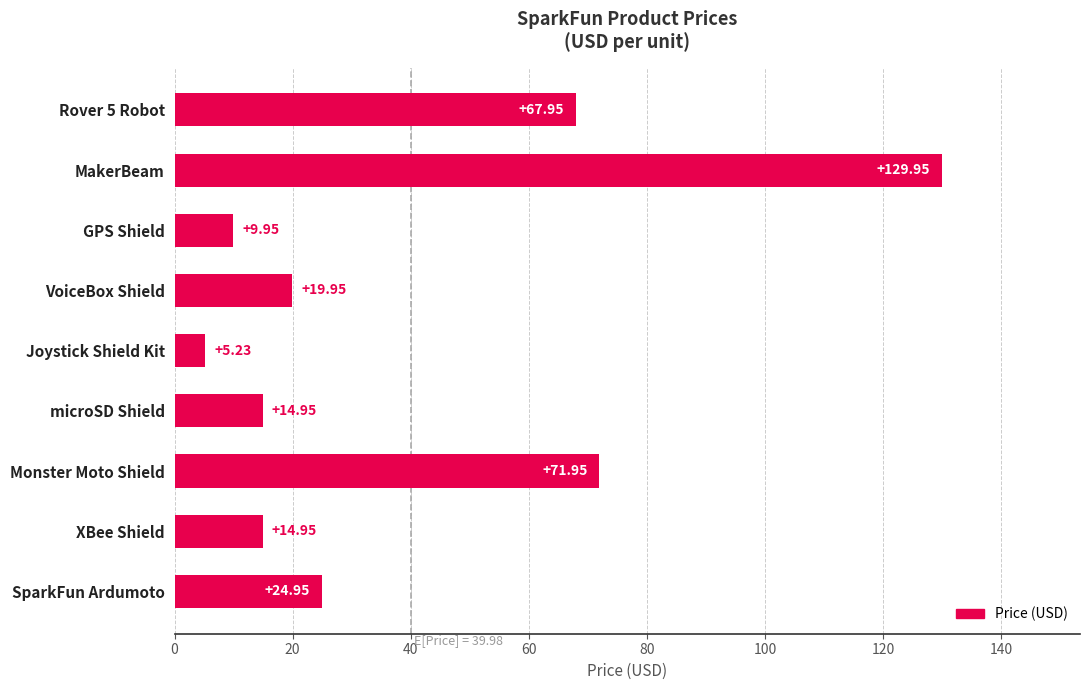

At which category does the chart reach its minimum across all series?

Joystick Shield Kit